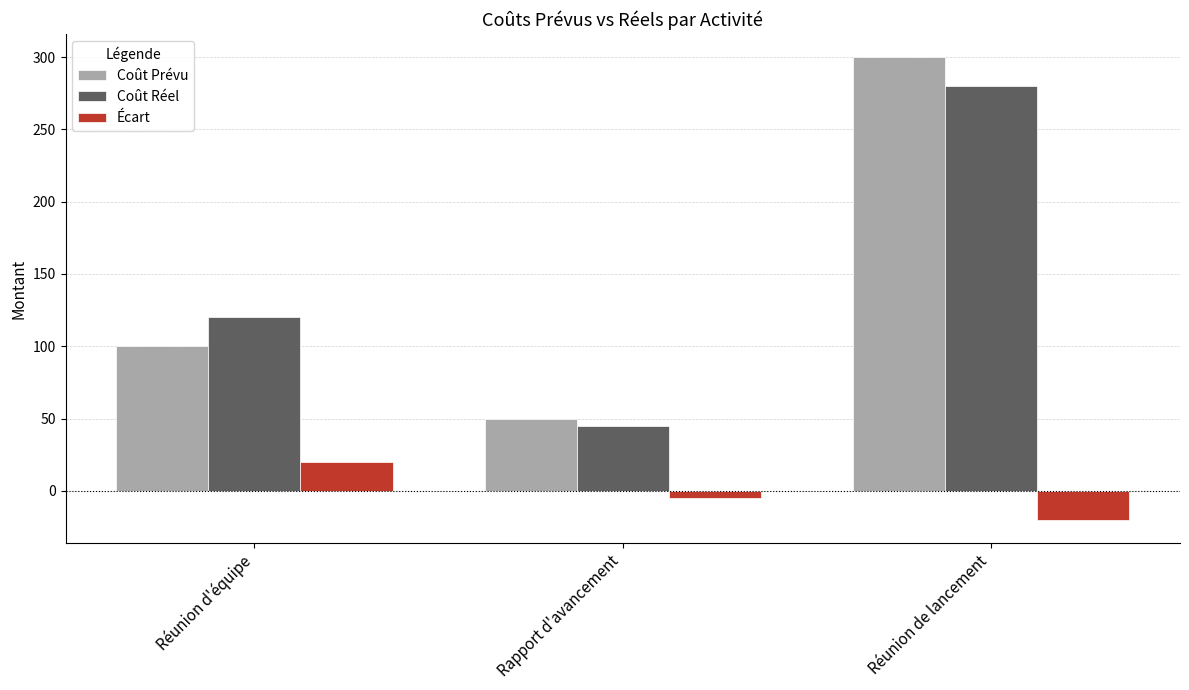

What is the label of the 1st bar from the right?

Réunion de lancement